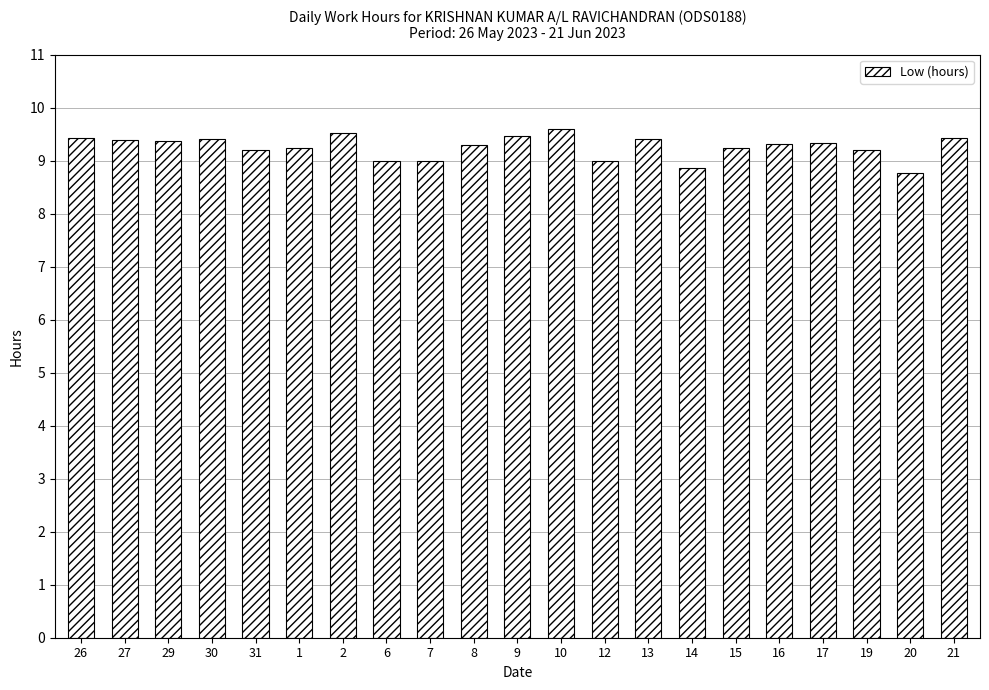

What is the difference between the second highest and second lowest values?

0.7